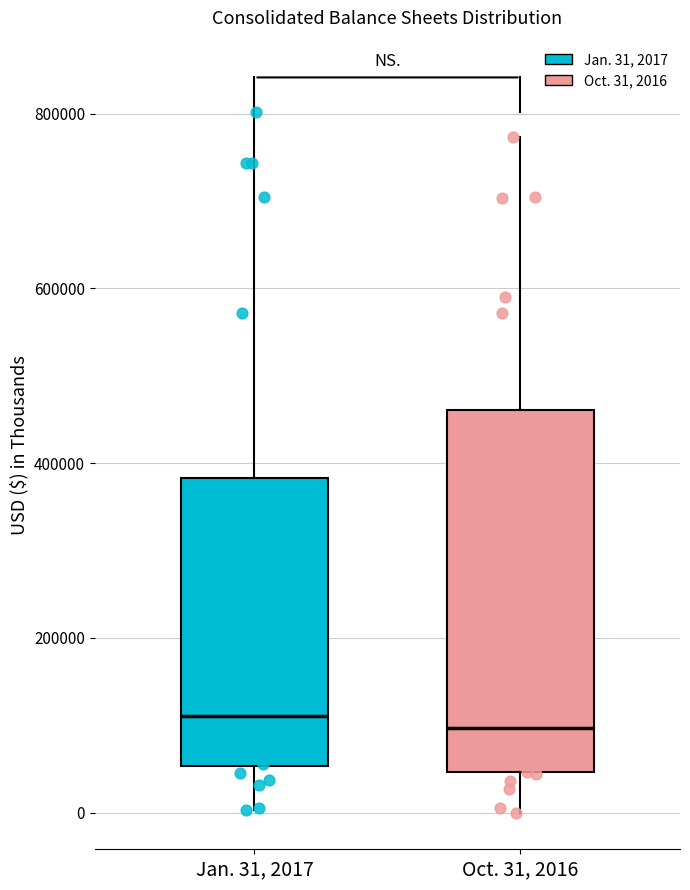

Comparing the boxes themselves (not the whiskers), which one is the tallest?

Oct. 31, 2016